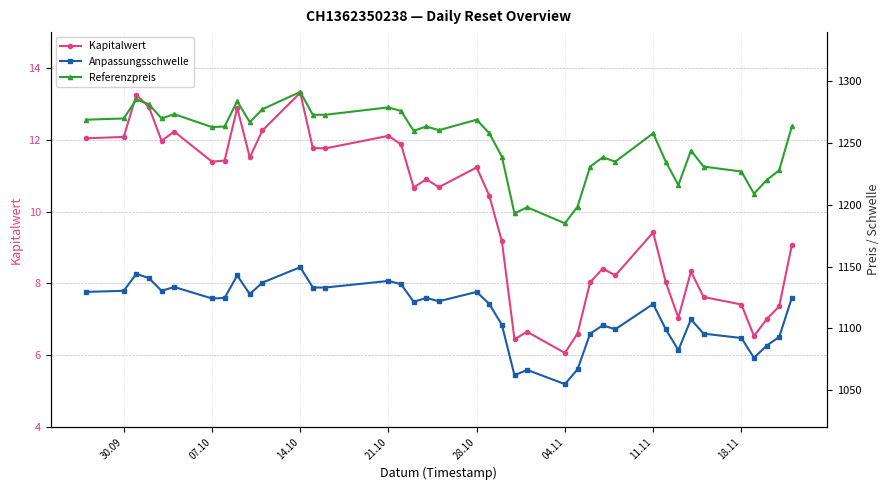

Is it true that Kapitalwert equals 19.8 at 30.09?

False